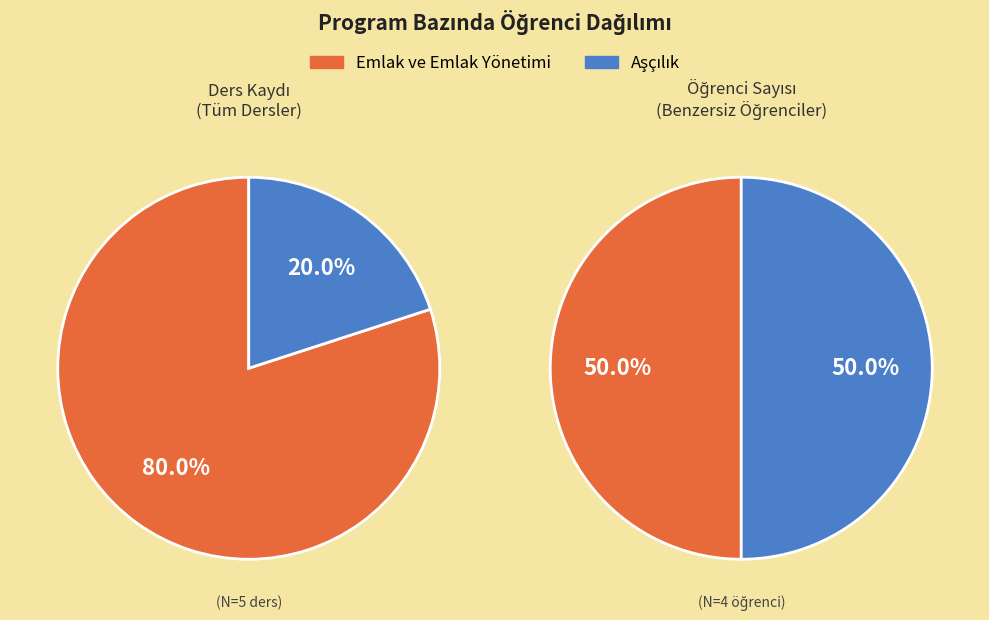

Combined, do Aşçılık and Emlak ve Emlak Yönetimi account for over 50%?

Yes